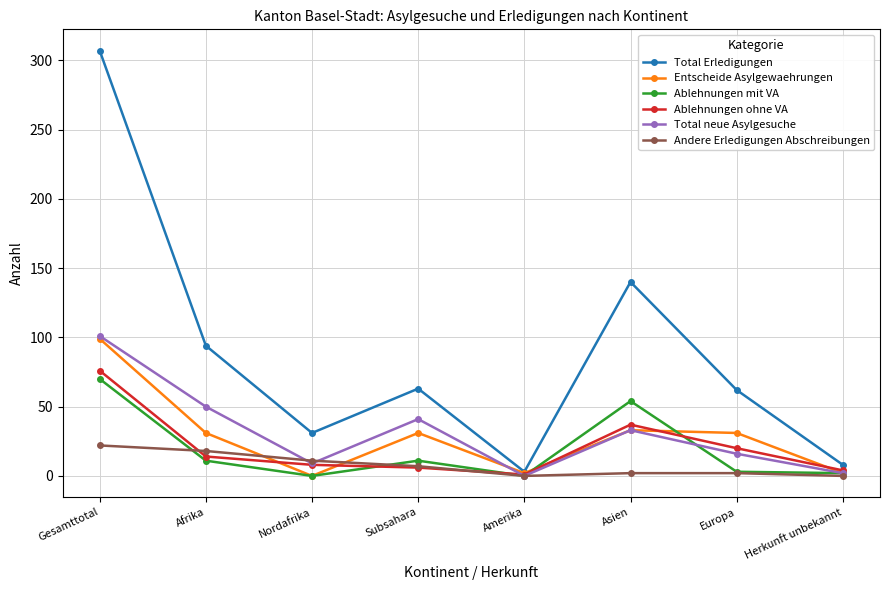

How many data points in Ablehnungen ohne VA are less than 14?

4